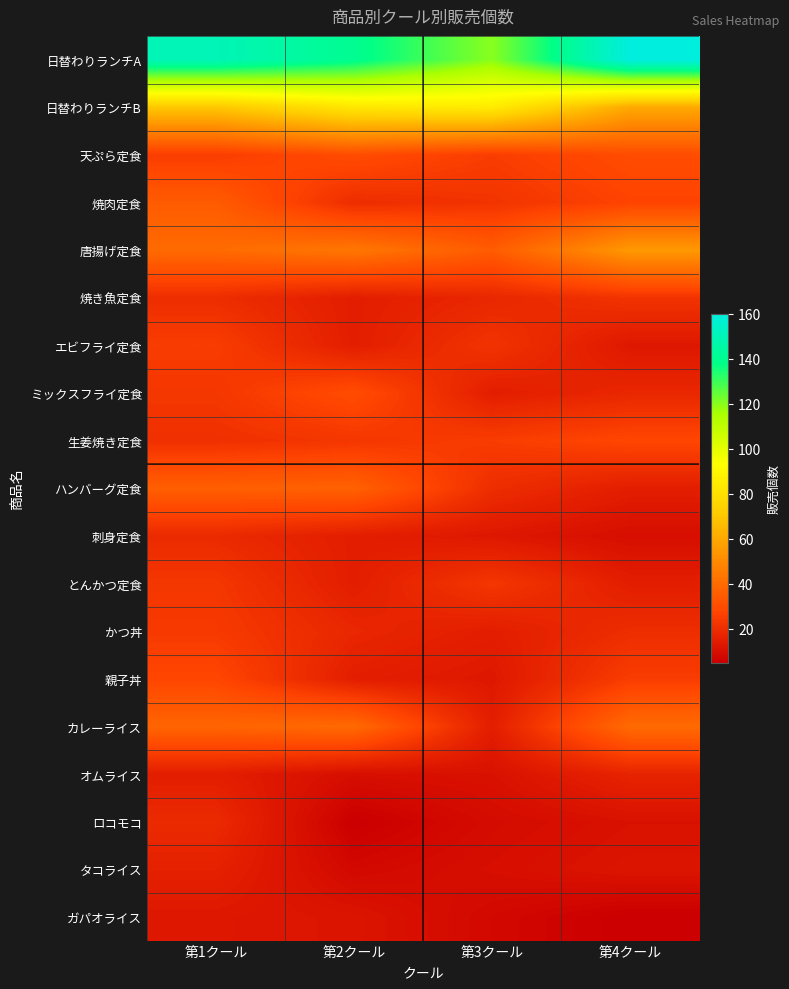

What is the total value across all series at 第1クール?

640